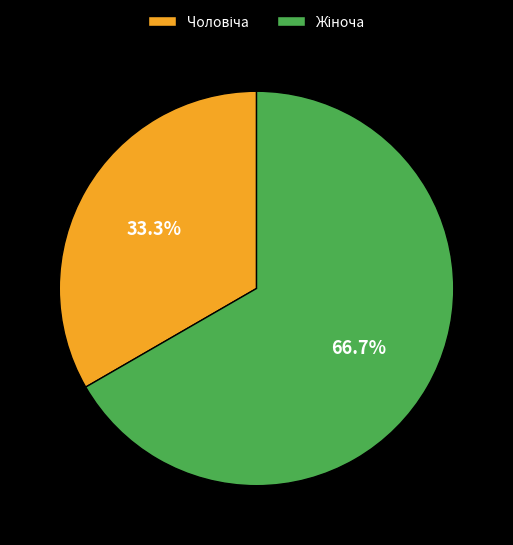

To the nearest percent, what is the difference between the largest and smallest slice percentages?

33%